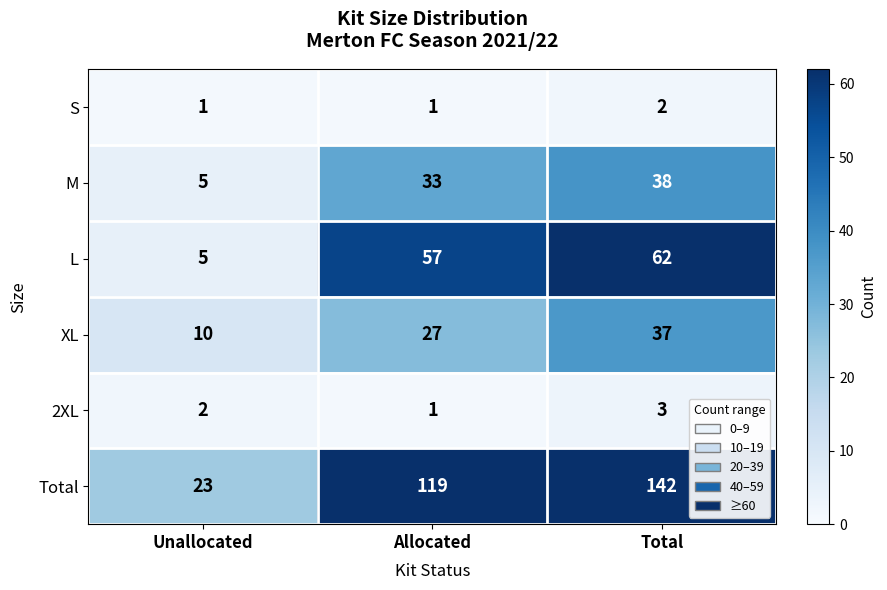

At Total, list the series in order from largest to smallest.

Total, L, M, XL, 2XL, S